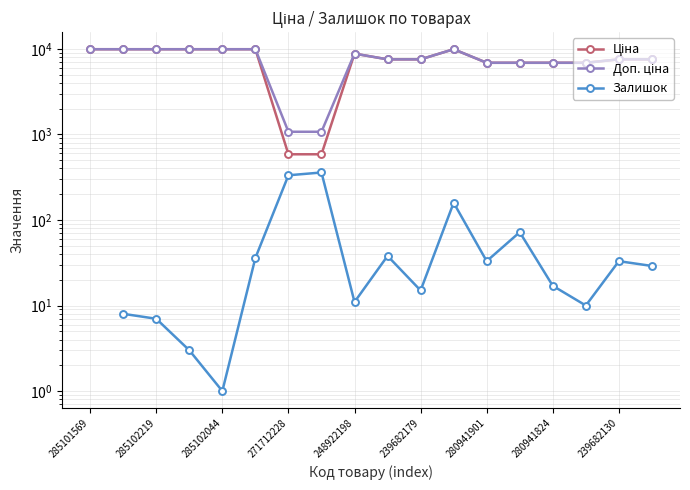

What is the label of the 7th point from the right?

11